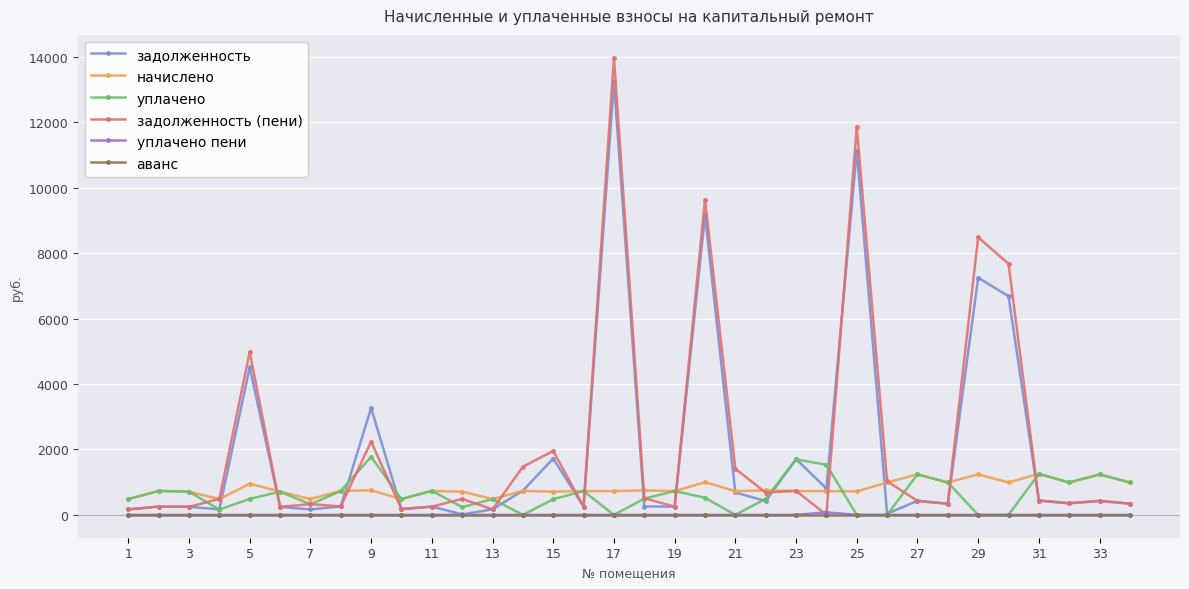

Does the chart display data point markers on the line(s)?

Yes